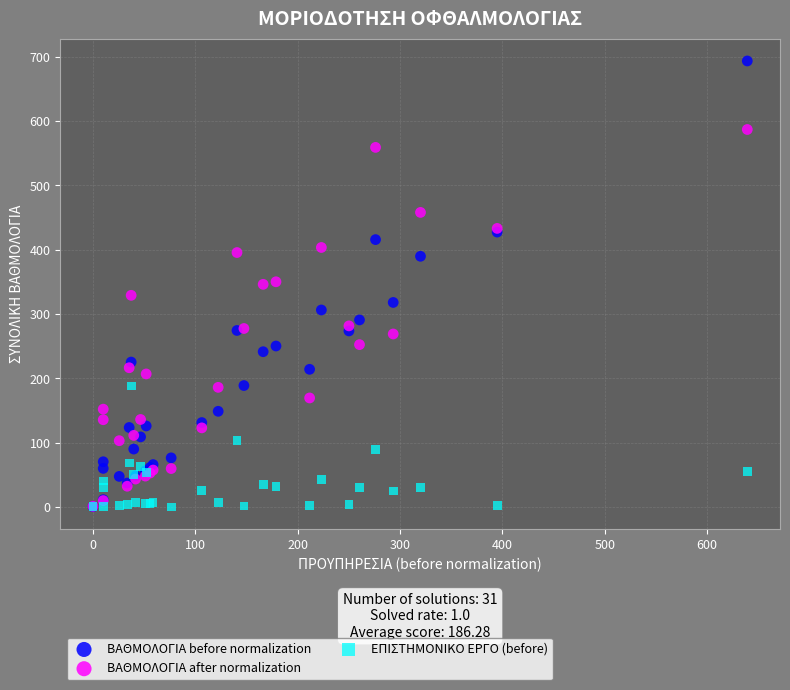

Which series reaches the maximum Y coordinate?

ΒΑΘΜΟΛΟΓΙΑ before normalization